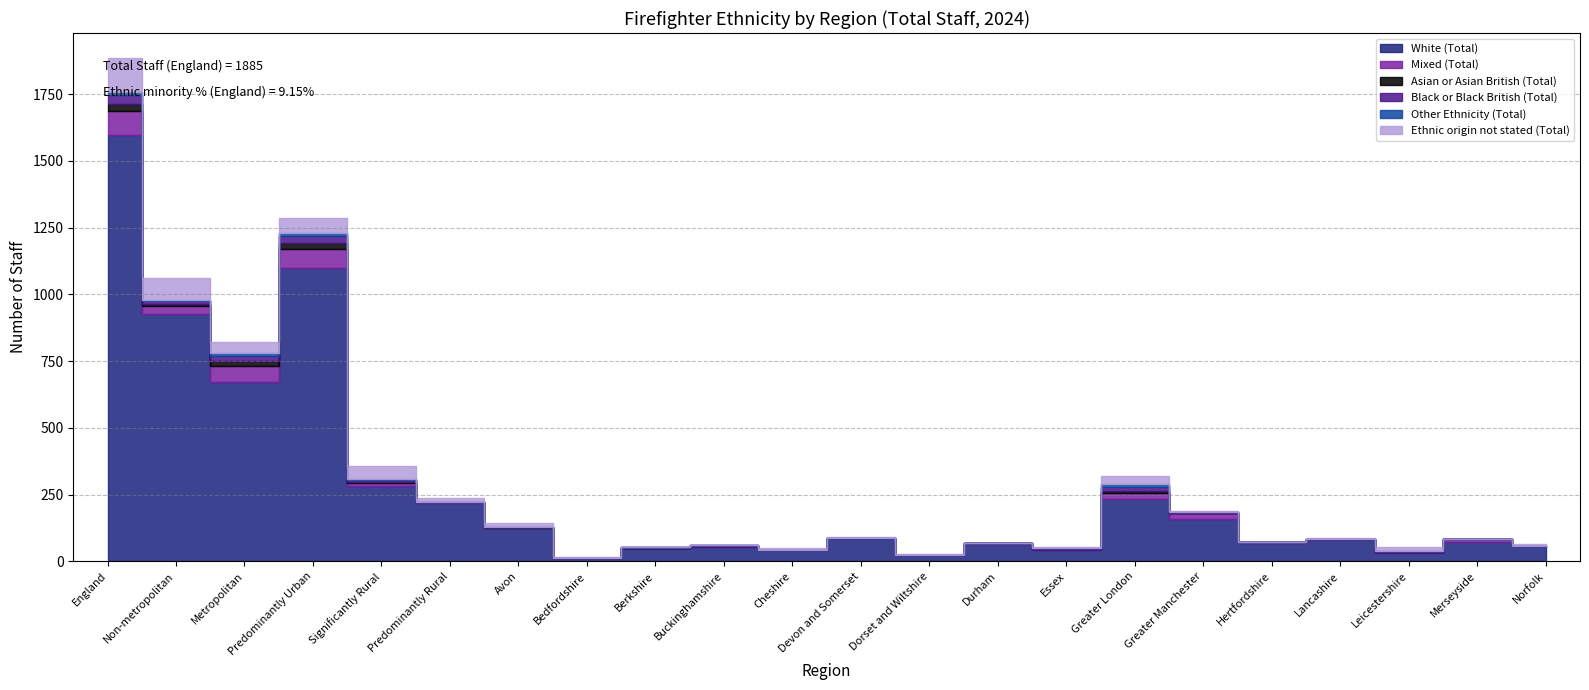

Count the number of data series in this chart.

6